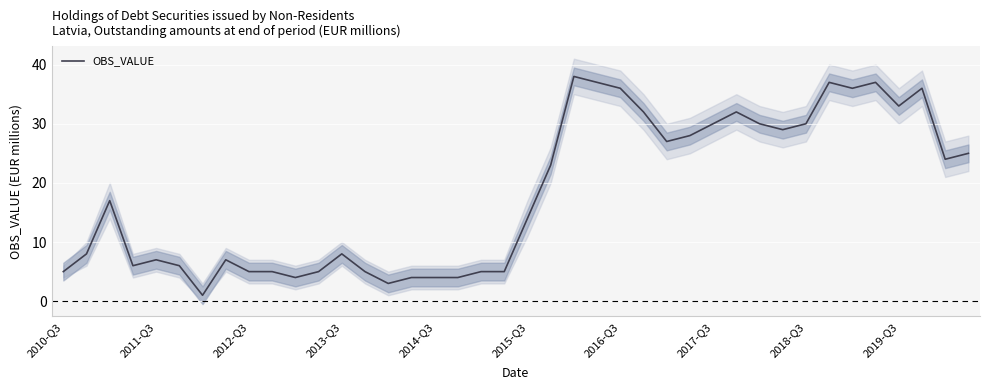

What is the ratio of the value at 23 to the value at 31?

1.3